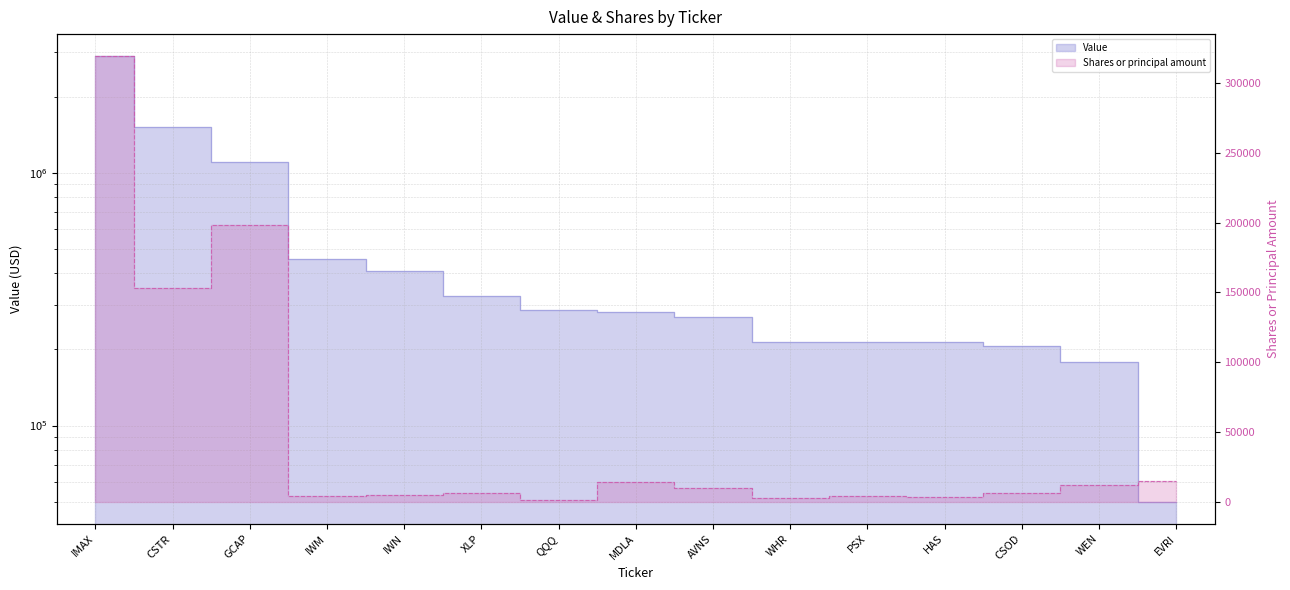

True or false: Shares or principal amount and Value intersect in this chart.

False